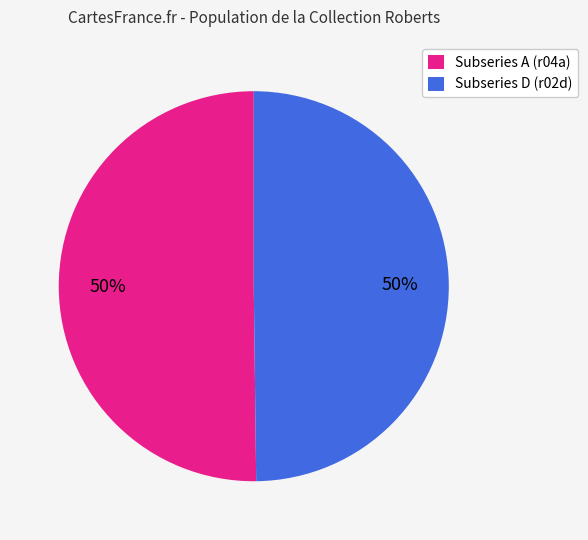

Is it true that Subseries D (r02d) is 50% of the pie?

True